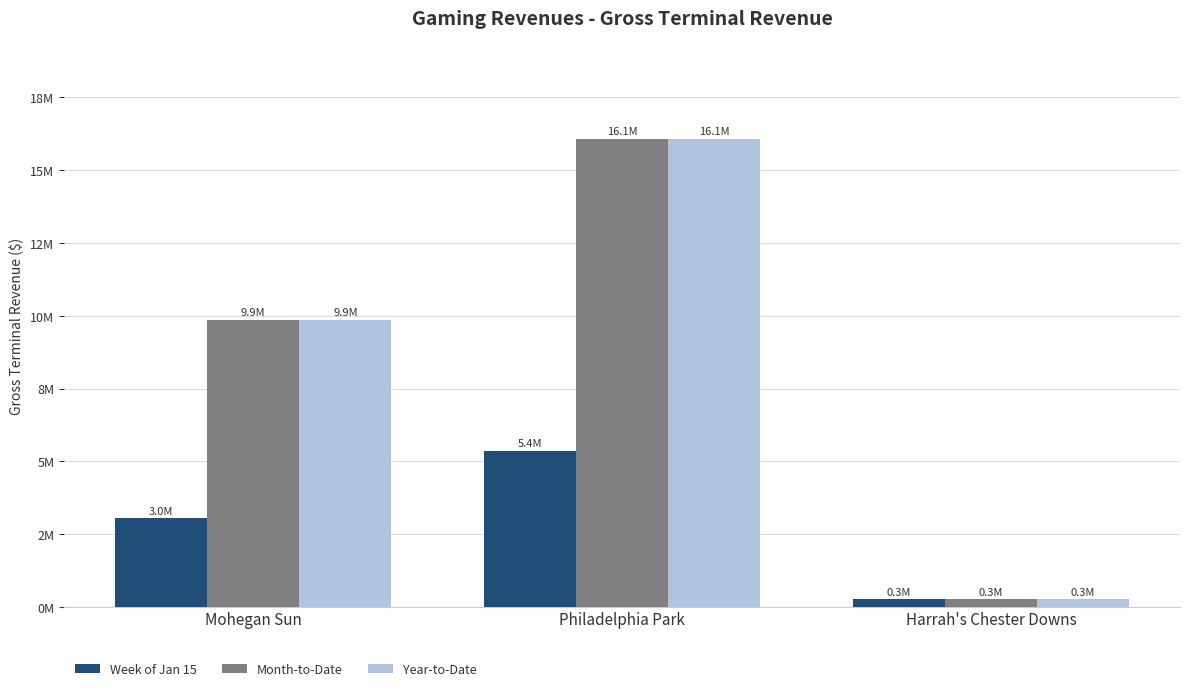

Reading left to right, transcribe all the data shown in this chart.

Week of Jan 15: Mohegan Sun=3036532.6	Philadelphia Park=5361171.5	Harrah's Chester Downs=251581.3
Month-to-Date: Mohegan Sun=9857355.9	Philadelphia Park=16084958.9	Harrah's Chester Downs=251581.3
Year-to-Date: Mohegan Sun=9857355.9	Philadelphia Park=16084958.9	Harrah's Chester Downs=251581.3